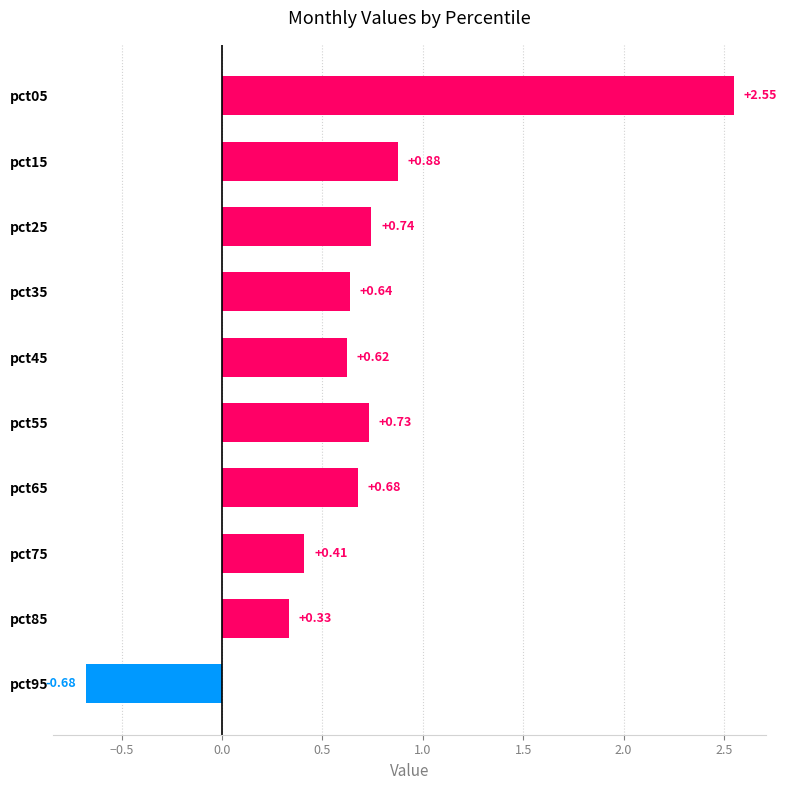

List the labels in order of value, smallest first.

pct95, pct85, pct75, pct45, pct35, pct65, pct55, pct25, pct15, pct05